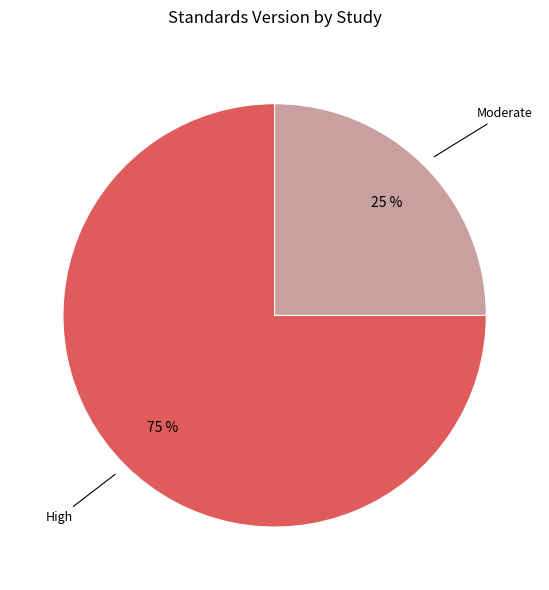

To the nearest percent, what is the average slice percentage?

50%